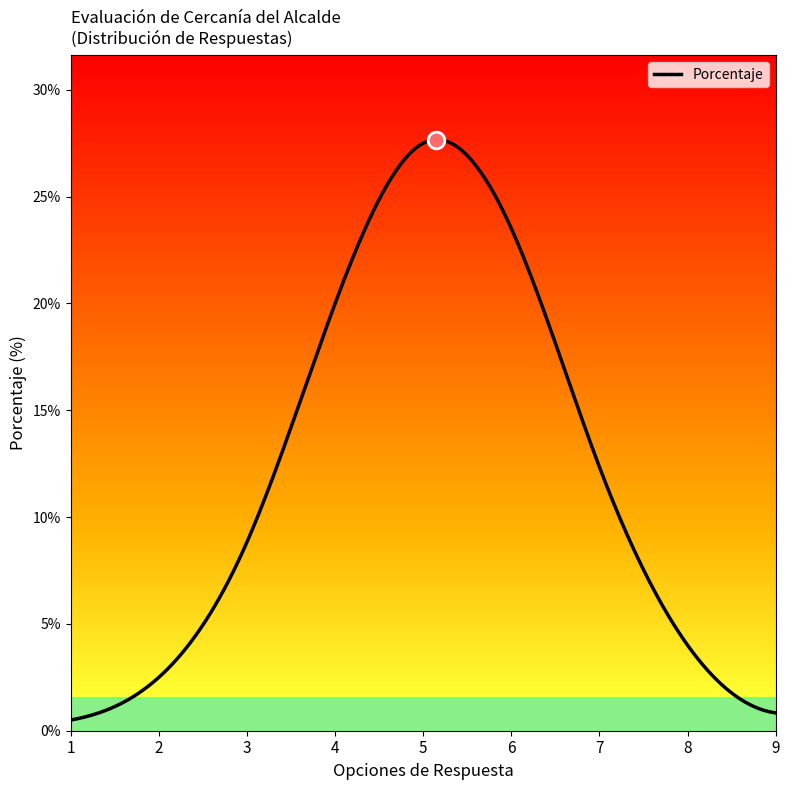

What is the greatest value displayed?

27.7